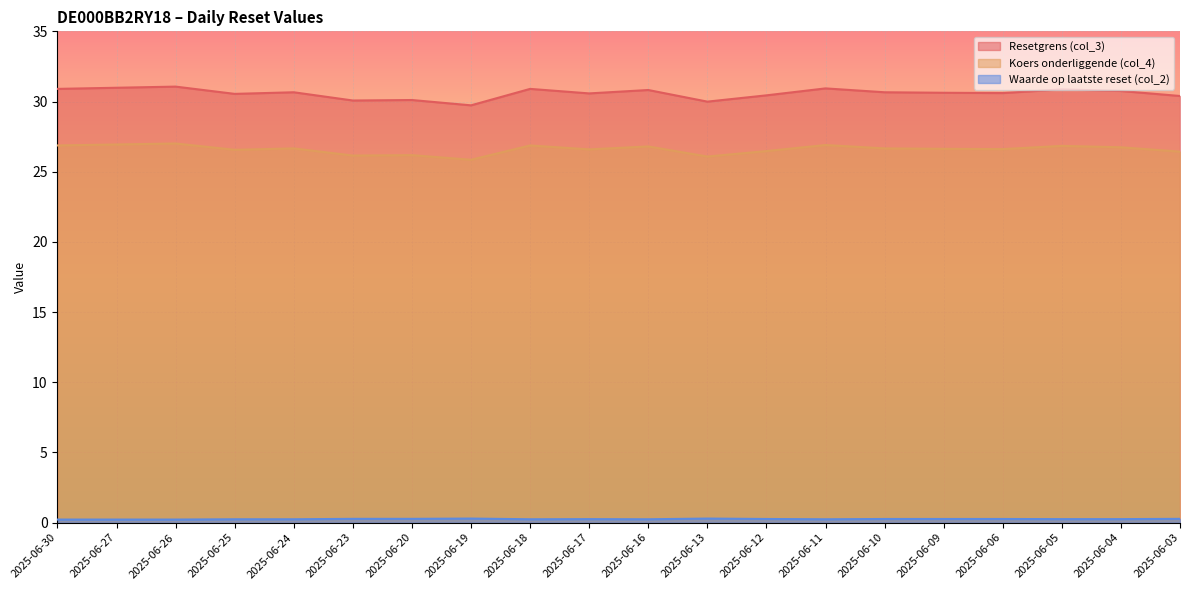

Reading left to right, transcribe all the data shown in this chart.

Resetgrens (col_3): 30.9	31.0	31.1	30.5	30.7	30.1	30.1	29.7	30.9	30.6	30.8	30.0	30.4	30.9	30.7	30.6	30.6	30.9	30.8	30.4
Koers onderliggende (col_4): 26.9	26.9	27.0	26.6	26.7	26.1	26.2	25.9	26.9	26.6	26.8	26.1	26.5	26.9	26.7	26.6	26.6	26.8	26.7	26.4
Waarde op laatste reset (col_2): 0.2	0.2	0.2	0.2	0.2	0.3	0.3	0.3	0.2	0.2	0.2	0.3	0.3	0.2	0.3	0.3	0.3	0.2	0.2	0.3